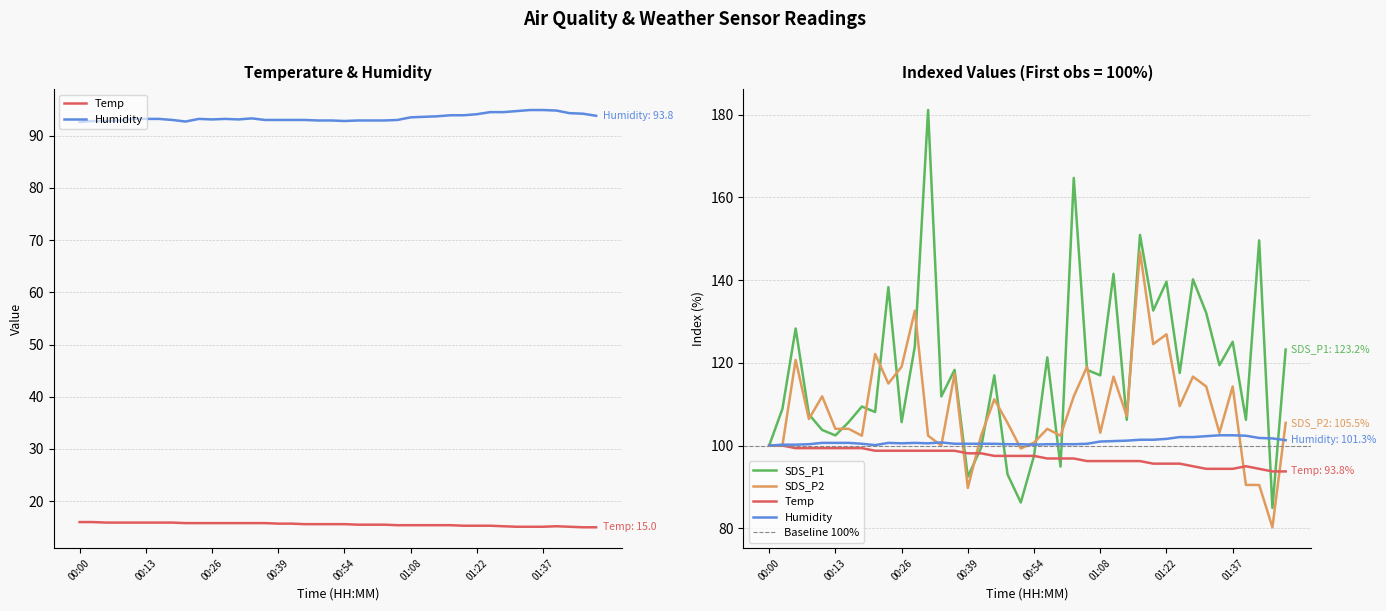

What is the sum of all SDS_P2 values?

4354.0